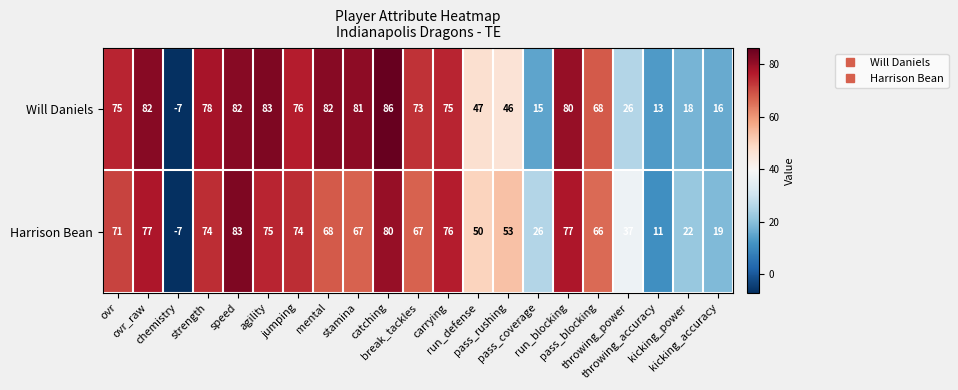

Which series has the largest total across all categories?

Will Daniels